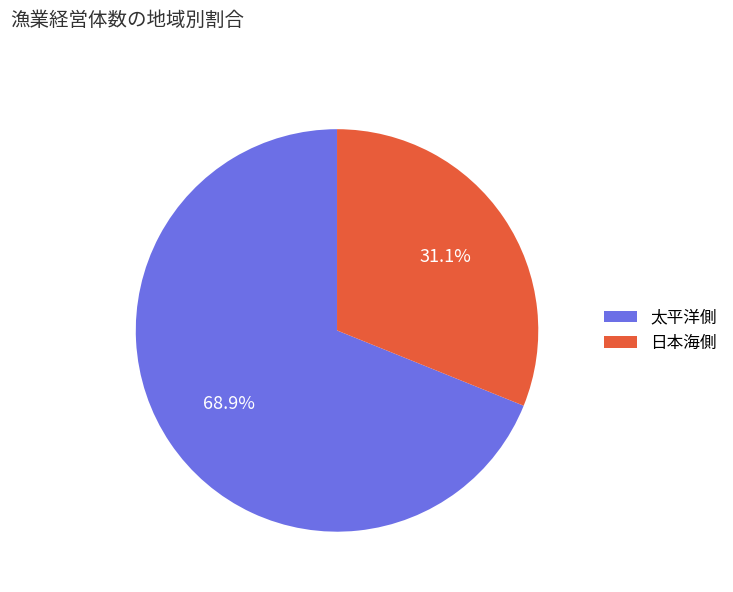

Is there a majority slice in this chart?

Yes